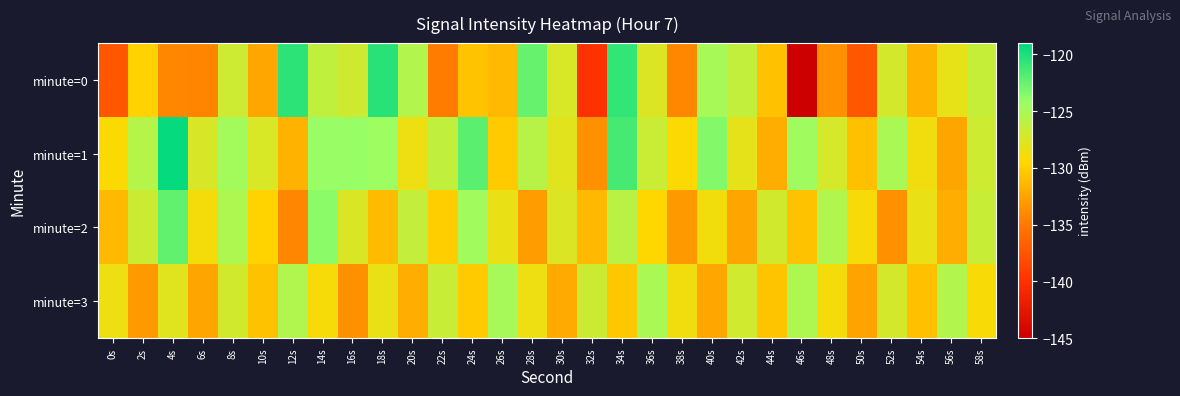

Reading left to right, list all the values displayed in this chart.

minute=0: 0s=-137.4	2s=-129.8	4s=-134.1	6s=-134.2	8s=-126.8	10s=-132.3	12s=-120.5	14s=-126.3	16s=-127.0	18s=-120.4	20s=-125.5	22s=-134.8	24s=-130.7	26s=-131.2	28s=-122.6	30s=-127.5	32s=-139.8	34s=-120.7	36s=-127.6	38s=-134.1	40s=-125.0	42s=-126.4	44s=-130.7	46s=-145.3	48s=-133.6	50s=-137.4	52s=-127.2	54s=-131.6	56s=-128.2	58s=-126.5
minute=1: 0s=-129.2	2s=-125.7	4s=-119.2	6s=-127.4	8s=-124.7	10s=-127.4	12s=-131.6	14s=-124.3	16s=-124.2	18s=-124.5	20s=-128.5	22s=-126.3	24s=-122.1	26s=-130.2	28s=-125.8	30s=-127.9	32s=-133.6	34s=-121.4	36s=-126.7	38s=-129.3	40s=-123.5	42s=-128.1	44s=-131.9	46s=-124.6	48s=-127.3	50s=-130.8	52s=-125.1	54s=-128.7	56s=-132.4	58s=-126.9
minute=2: 0s=-131.2	2s=-126.8	4s=-122.4	6s=-128.9	8s=-125.3	10s=-129.7	12s=-134.2	14s=-123.8	16s=-127.5	18s=-131.1	20s=-126.4	22s=-130.0	24s=-124.7	26s=-128.3	28s=-132.9	30s=-127.6	32s=-131.2	34s=-125.9	36s=-129.5	38s=-133.1	40s=-128.8	42s=-132.4	44s=-127.1	46s=-130.7	48s=-125.4	50s=-129.0	52s=-133.6	54s=-128.3	56s=-131.9	58s=-126.6
minute=3: 0s=-128.5	2s=-133.1	4s=-127.8	6s=-132.4	8s=-127.1	10s=-130.7	12s=-125.4	14s=-129.0	16s=-133.6	18s=-128.3	20s=-131.9	22s=-126.6	24s=-130.2	26s=-124.9	28s=-128.5	30s=-132.1	32s=-126.8	34s=-130.4	36s=-125.1	38s=-128.7	40s=-132.3	42s=-127.0	44s=-130.6	46s=-125.3	48s=-128.9	50s=-132.5	52s=-127.2	54s=-130.8	56s=-125.5	58s=-129.1